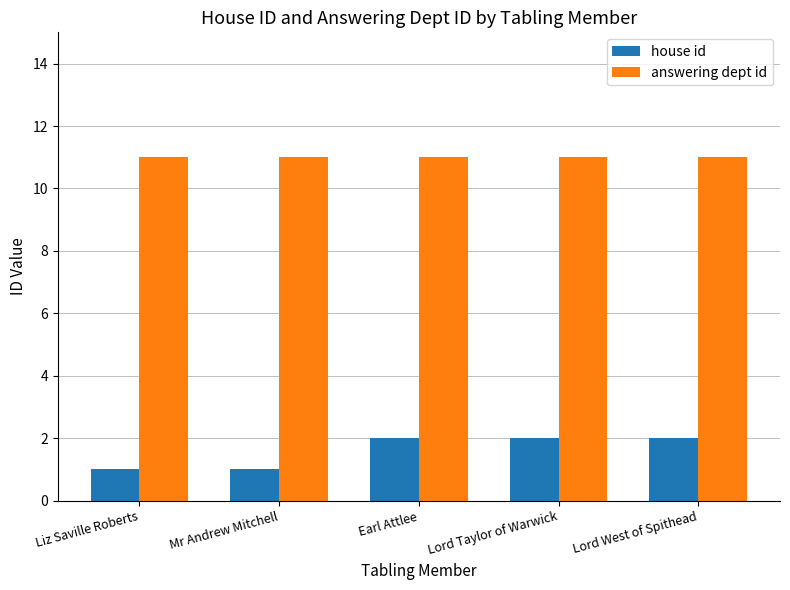

Rank the series by their maximum value, from lowest to highest.

house id, answering dept id